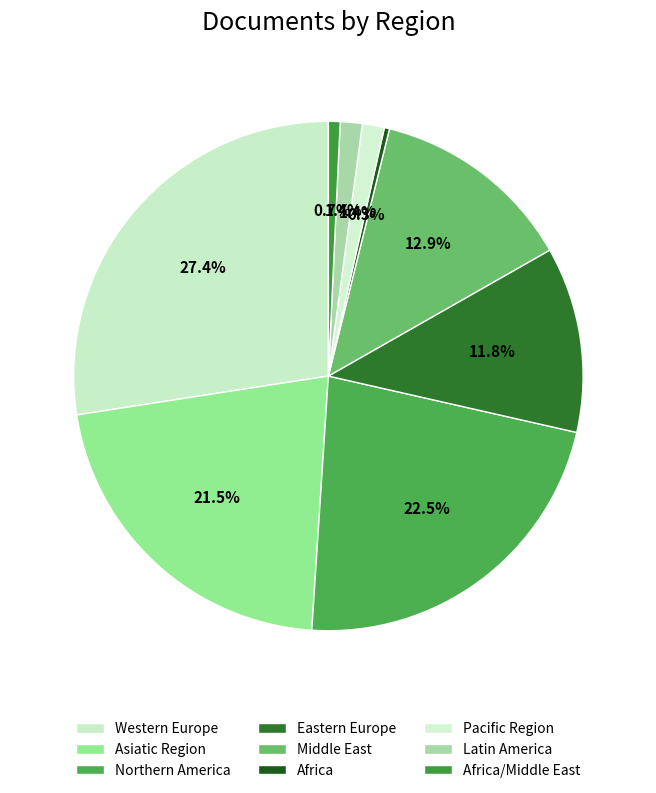

To the nearest percent, what percentage of the pie is Latin America?

2%